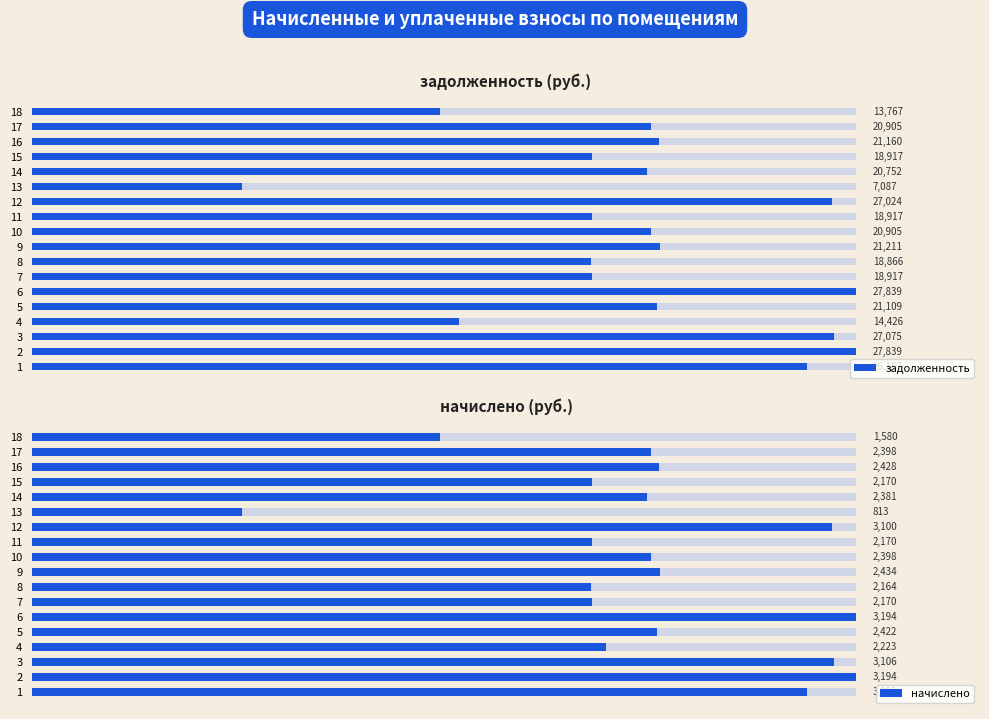

Which series has the largest total across all categories?

задолженность